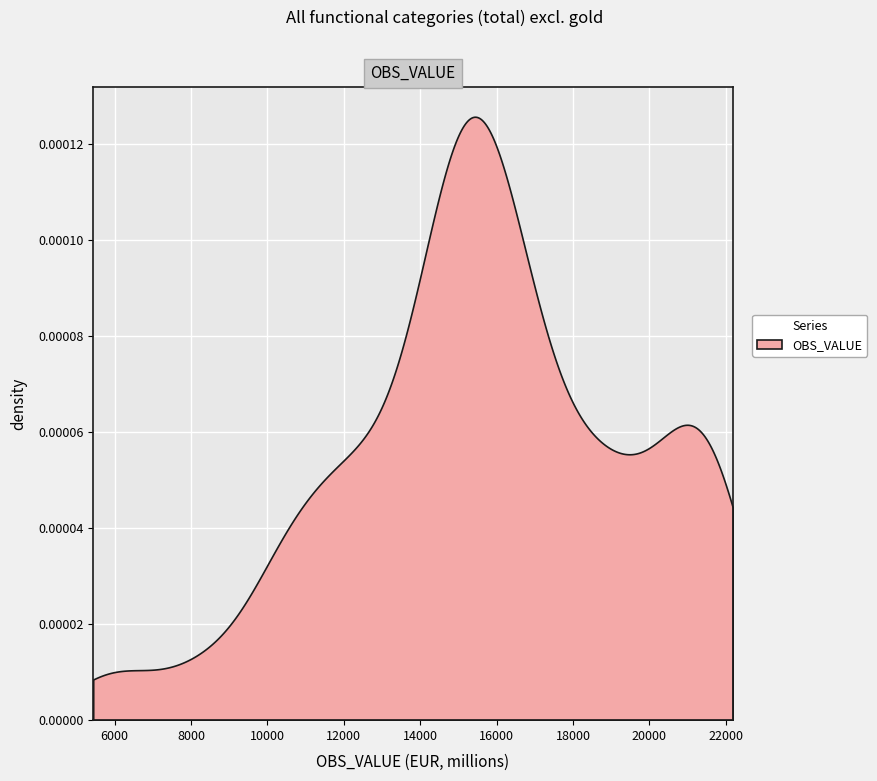

Reading right to left, extract all data points from this chart.

18766.9	19078.8	21143.9	21483.2	21685.7	21678.8	21653.6	20786.7	20189.1	18961.8	17102.7	17238.5	16978.4	18445.2	16923.2	16097.0	16160.0	15165.0	15222.0	15549.0	15639.0	15698.0	15383.0	15342.0	15380.0	14438.0	14449.0	14410.0	14028.0	13781.0	12546.0	12478.0	12139.0	11943.0	10720.0	10616.0	10258.0	8354.0	5940.0